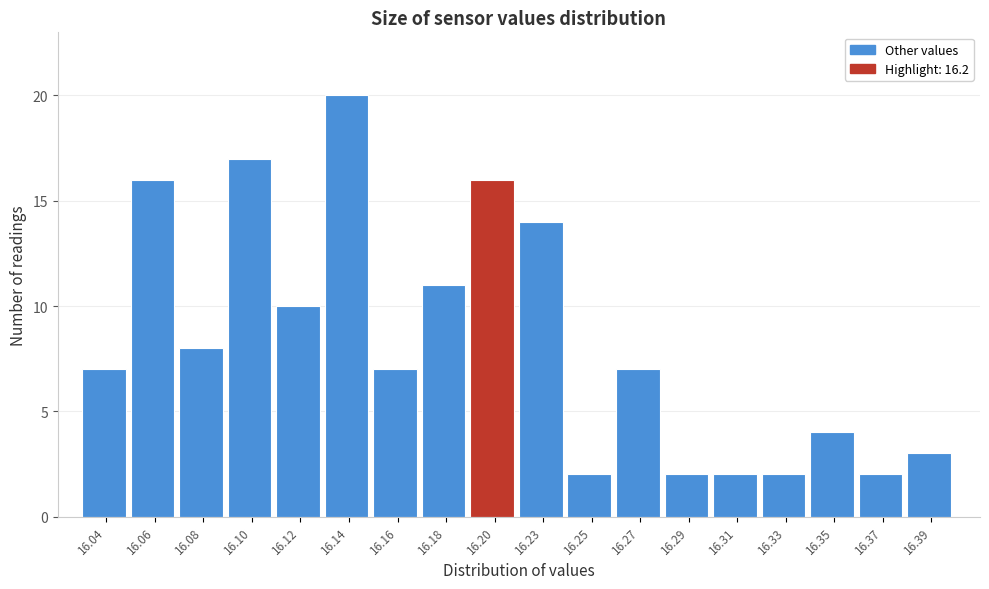

Reading left to right, what are all the values shown in this chart?

16.04=7	16.06=16	16.08=8	16.10=17	16.12=10	16.14=20	16.16=7	16.18=11	16.20=16	16.23=14	16.25=2	16.27=7	16.29=2	16.31=2	16.33=2	16.35=4	16.37=2	16.39=3